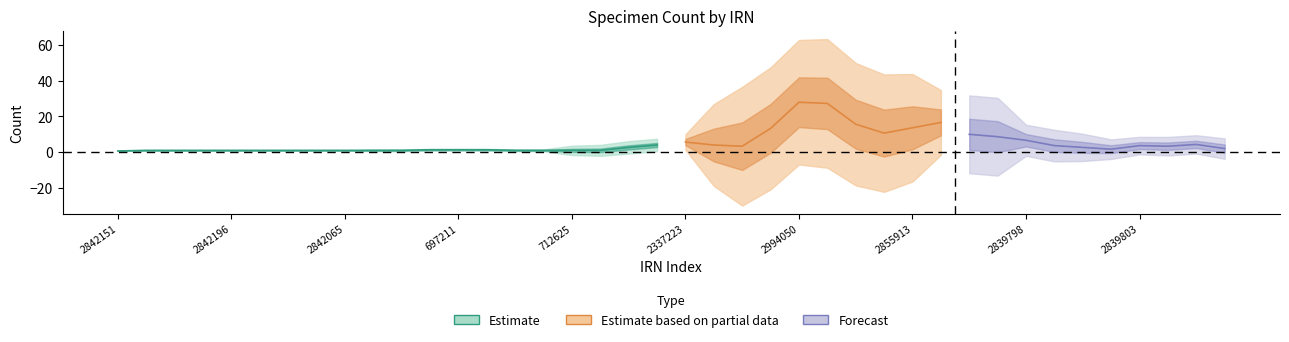

Rank the categories by value from lowest to highest.

2842151, 2842193, 2842194, 2842195, 2842196, 2842197, 2842198, 2842212, 2842065, 2842213, 2842214, 184091, 708567, 710217, 712624, 712625, 712626, 712627, 2337214, 2839822, 2839826, 2839801, 2839803, 697211, 2839791, 2337222, 2839802, 2839800, 2839792, 2337223, 2337237, 2337224, 2839798, 2839805, 2839804, 2839806, 2839797, 2855913, 2994050, 2839506